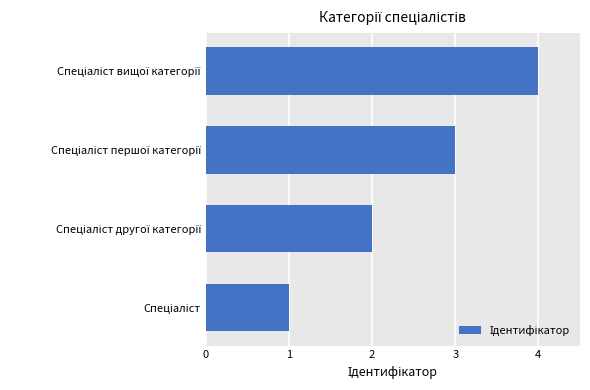

What is the sum of all values?

10